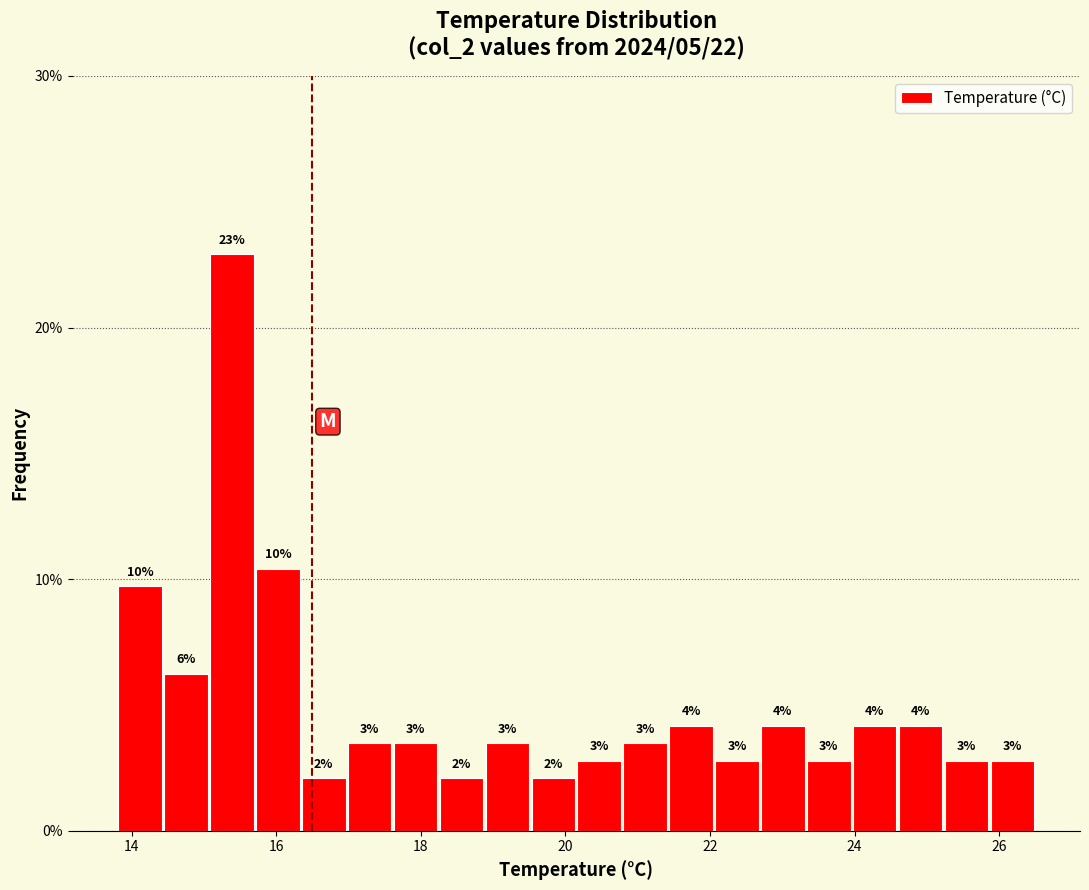

Read against the x-axis, roughly where is the centre of the tallest bar?

15.4